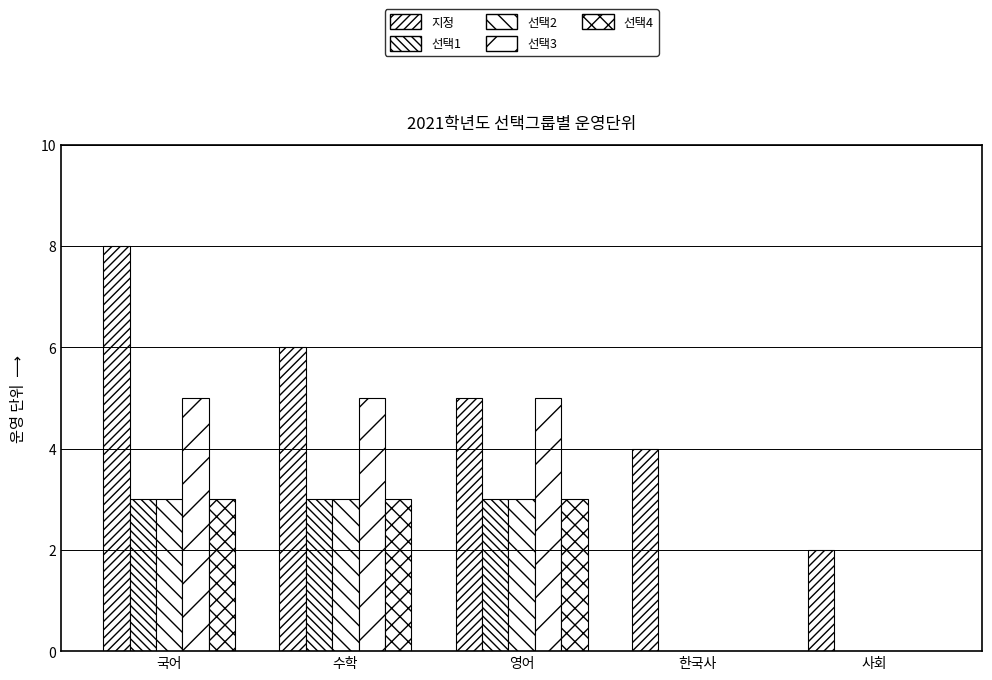

Are the bars horizontal?

No